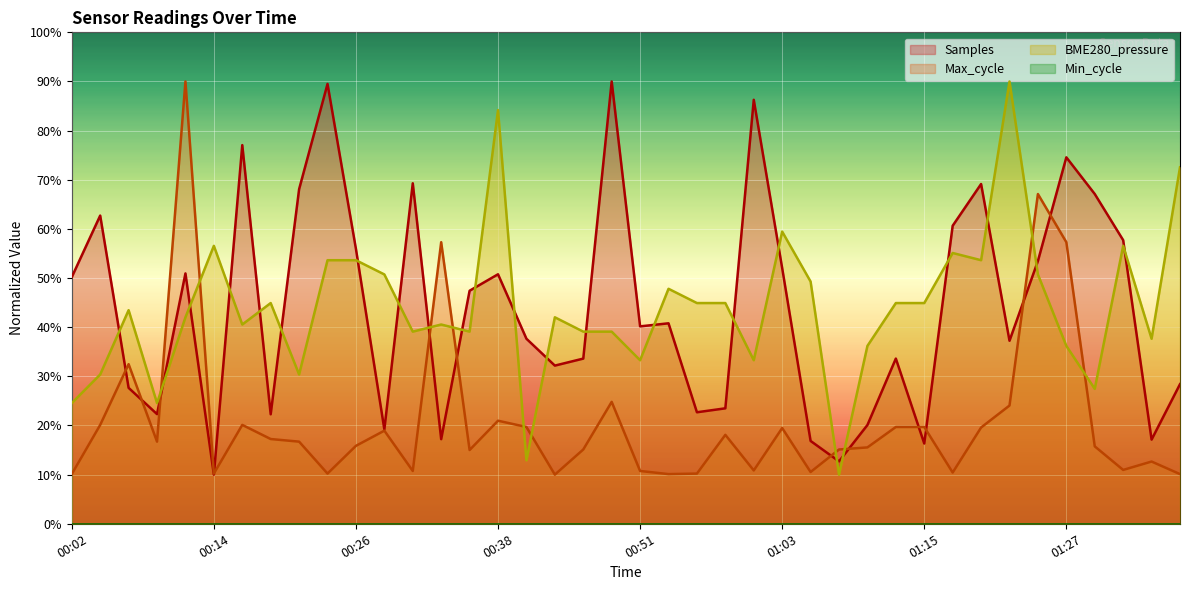

List the series in order of their peak value, highest first.

Samples, Max_cycle, BME280_pressure